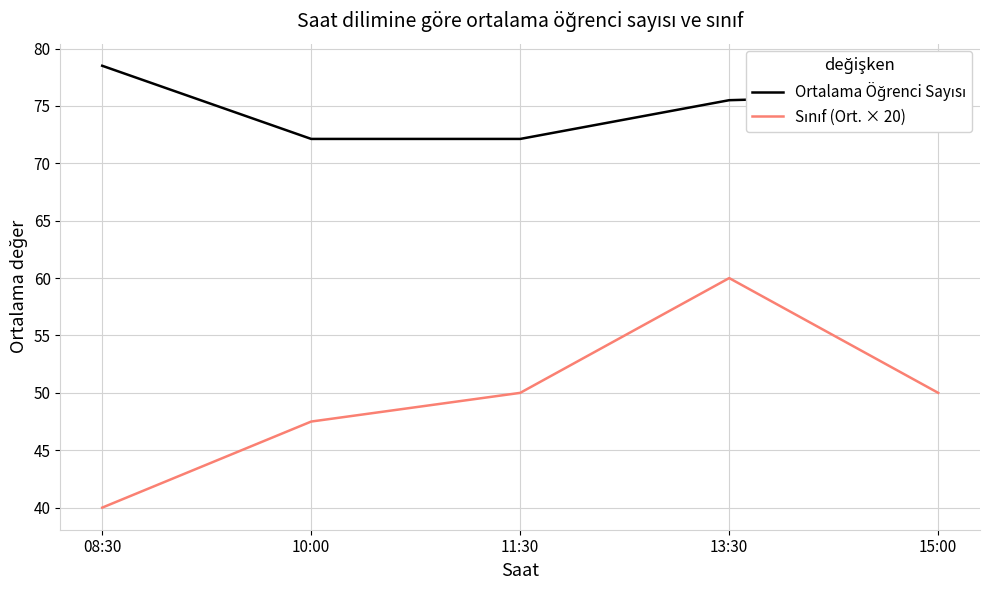

What is the maximum value shown in the chart?

78.5